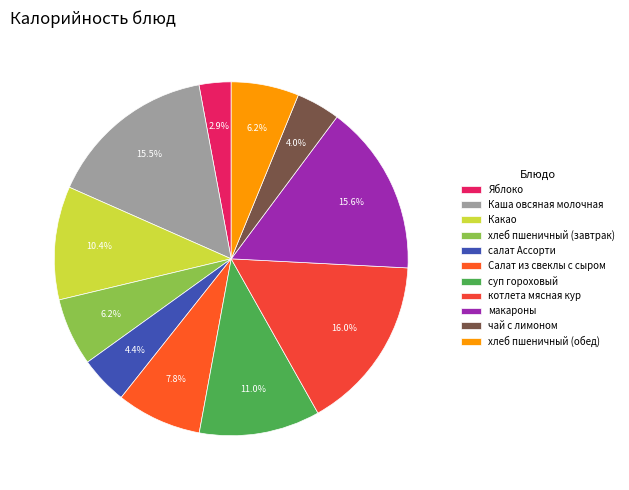

Rank the categories by value from highest to lowest.

котлета мясная кур, макароны, Каша овсяная молочная, суп гороховый, Какао, Салат из свеклы с сыром, хлеб пшеничный (завтрак), хлеб пшеничный (обед), салат Ассорти, чай с лимоном, Яблоко